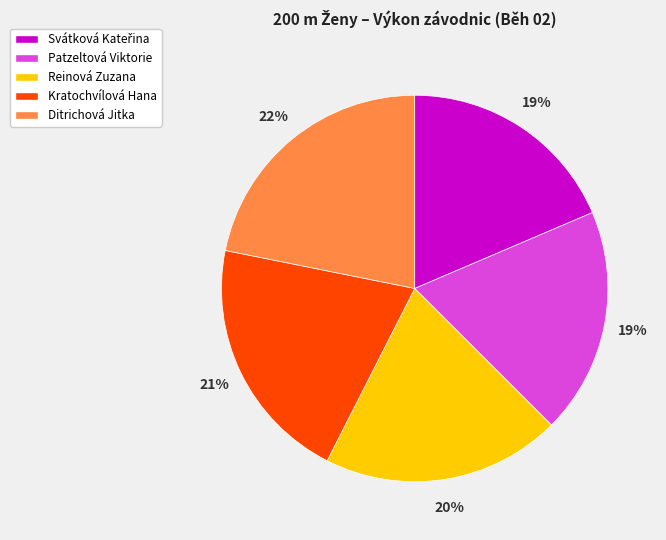

Which slice is the largest?

Ditrichová Jitka